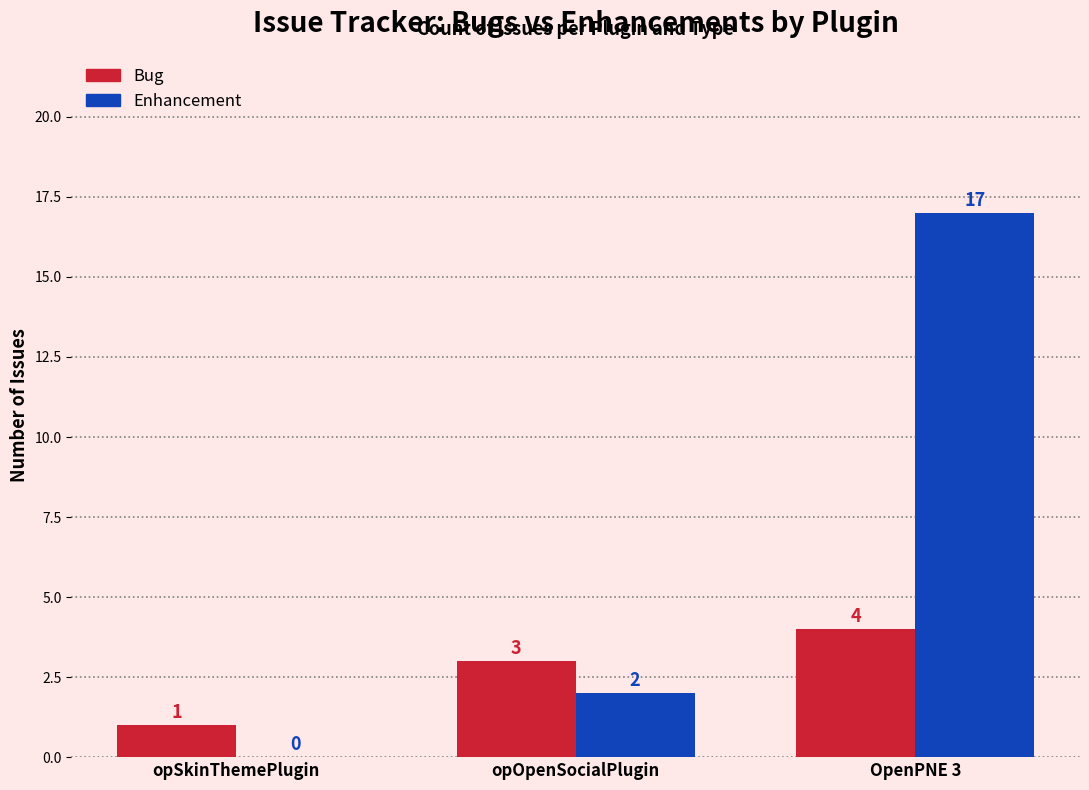

How many values in Enhancement are above zero?

2